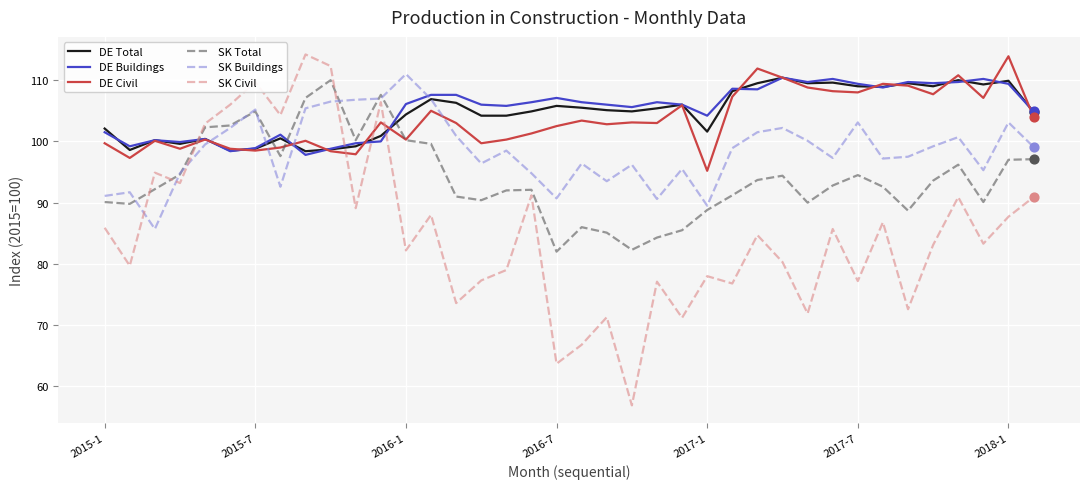

At how many categories does at least one series exceed 73?

38